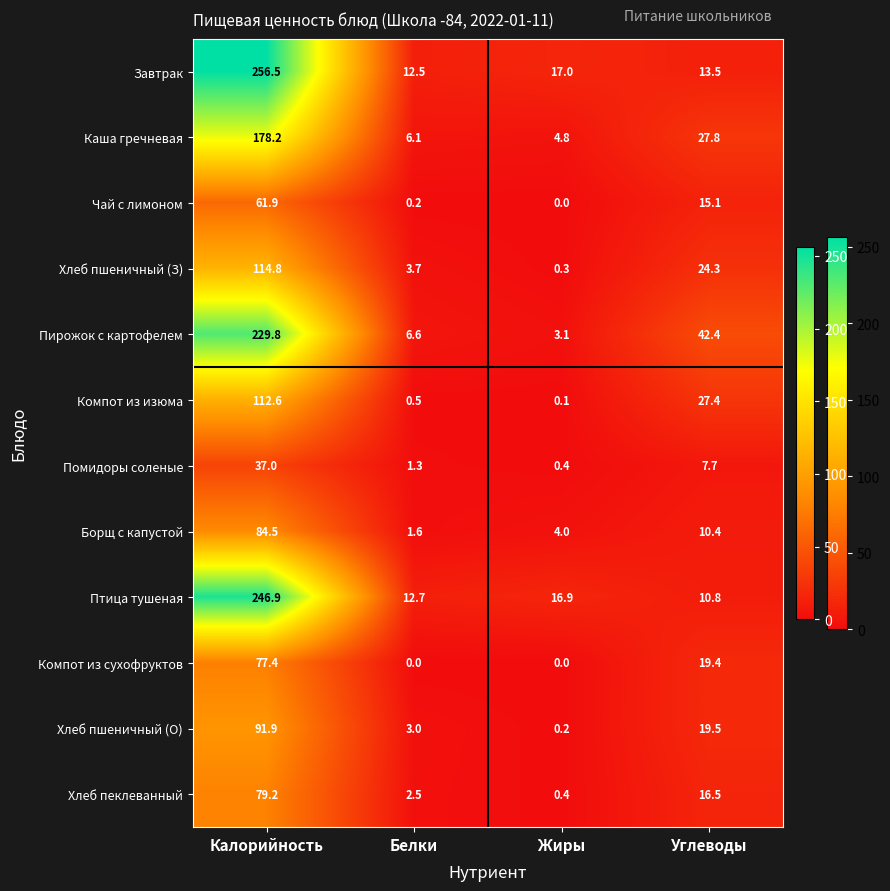

Rank the series at Калорийность from highest to lowest value.

Завтрак, Птица тушеная, Пирожок с картофелем, Каша гречневая, Хлеб пшеничный (З), Компот из изюма, Хлеб пшеничный (О), Борщ с капустой, Хлеб пеклеванный, Компот из сухофруктов, Чай с лимоном, Помидоры соленые